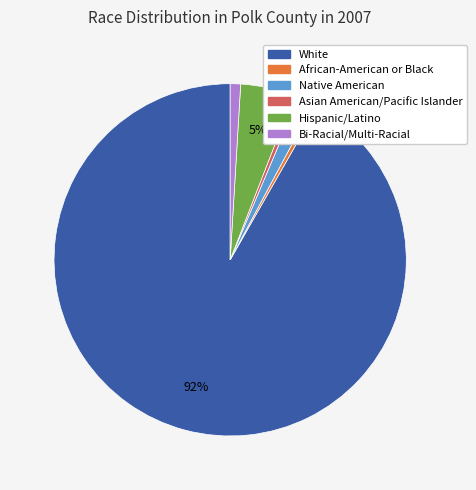

Approximately how many times larger is the value at White compared to African-American or Black?

205.6